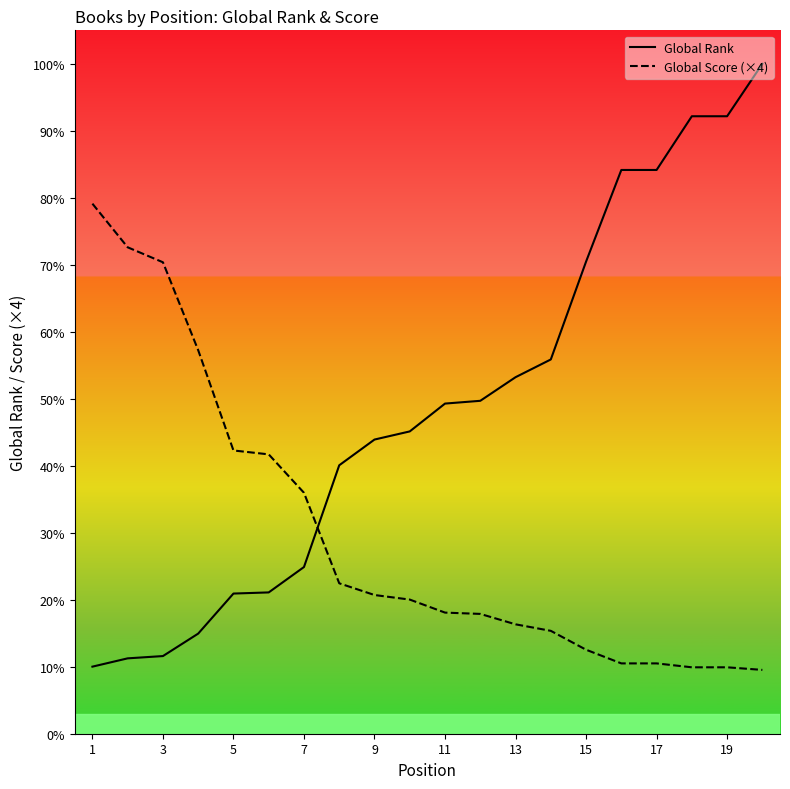

Is the value of Global Score (×4) at 3 greater than the value of Global Rank at 17?

No